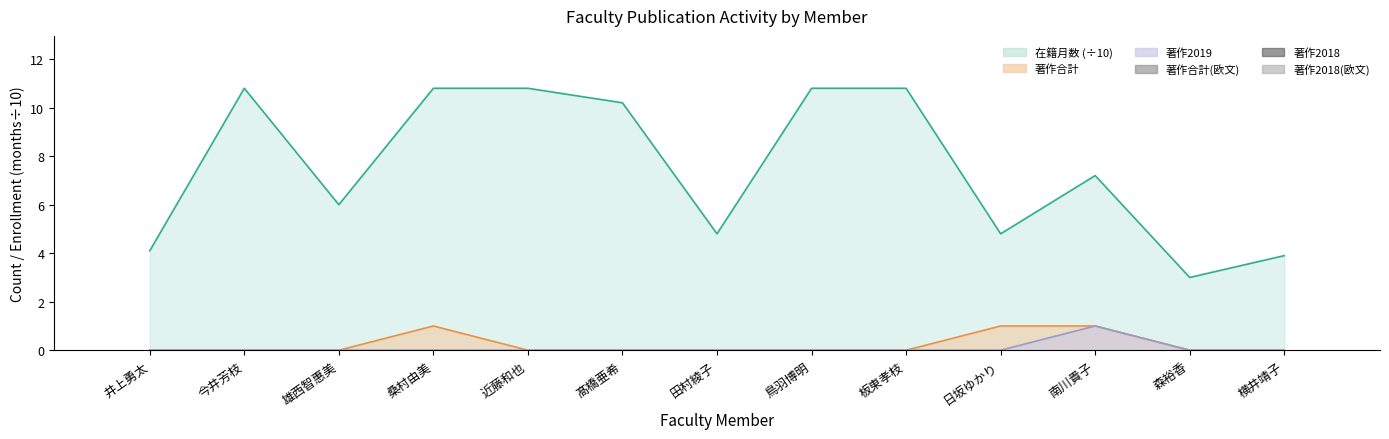

At how many categories does at least one series exceed 8?

6